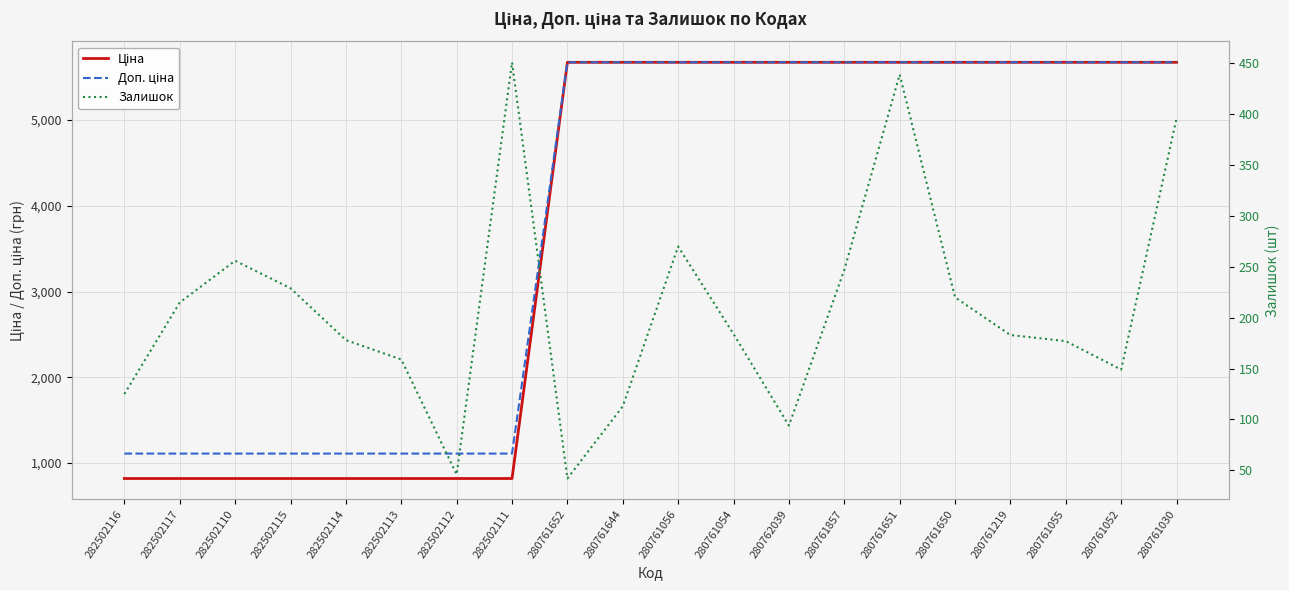

True or false: Залишок and Доп. ціна intersect in this chart.

False